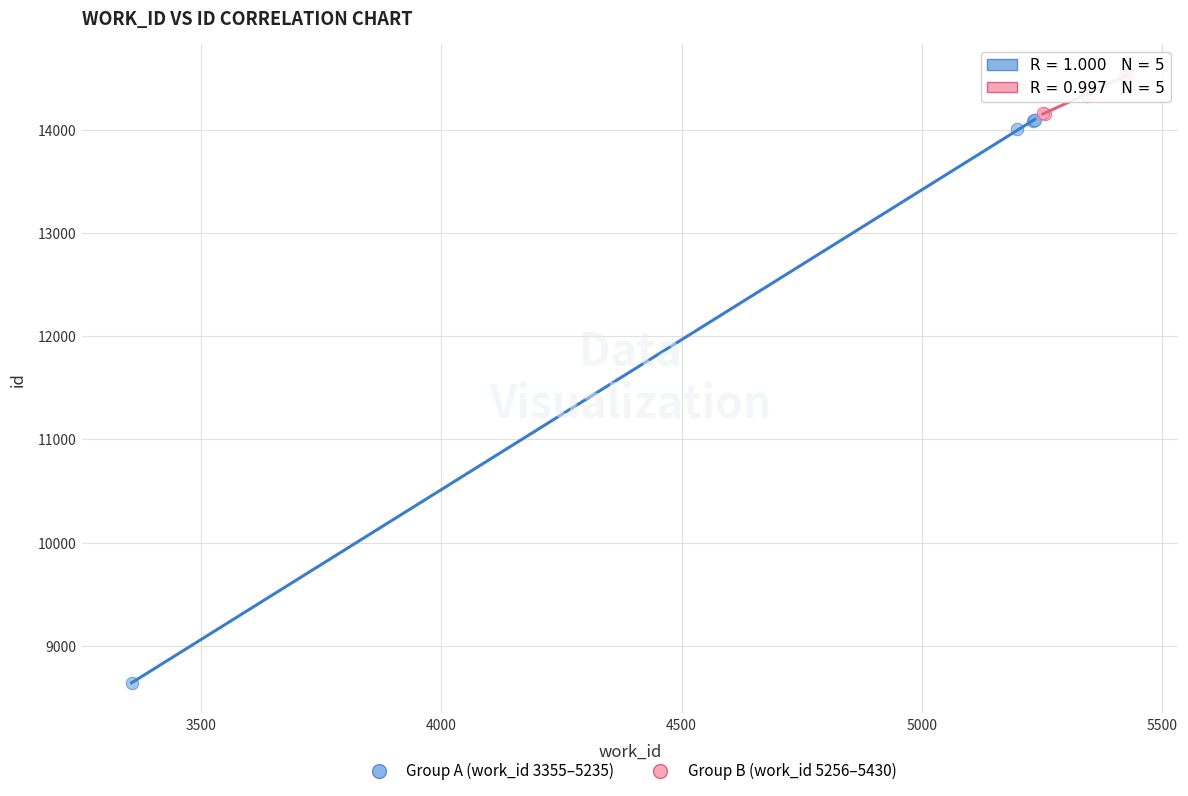

What are all the series names shown in the legend?

Group A (work_id 3355–5235), Group B (work_id 5256–5430)